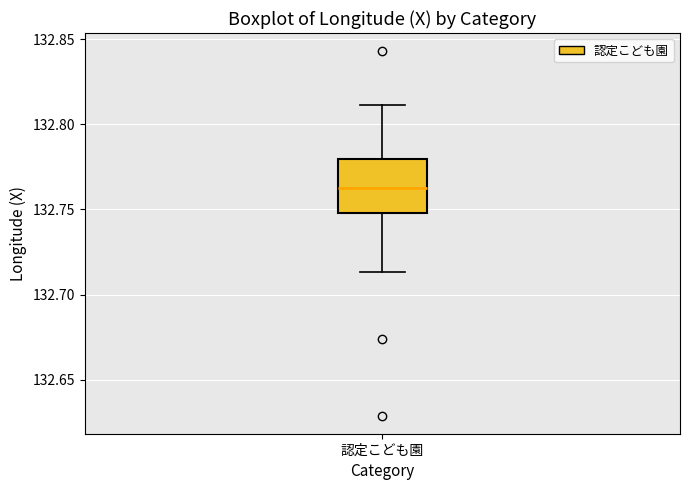

Read this box plot against the y-axis: the position of the median line, the range covered by the box, and the ends of both whiskers. The values are not printed on the chart, so give them approximately, as read against the axis.

median 132.765, box 132.750 to 132.780, whiskers 132.715 to 132.810